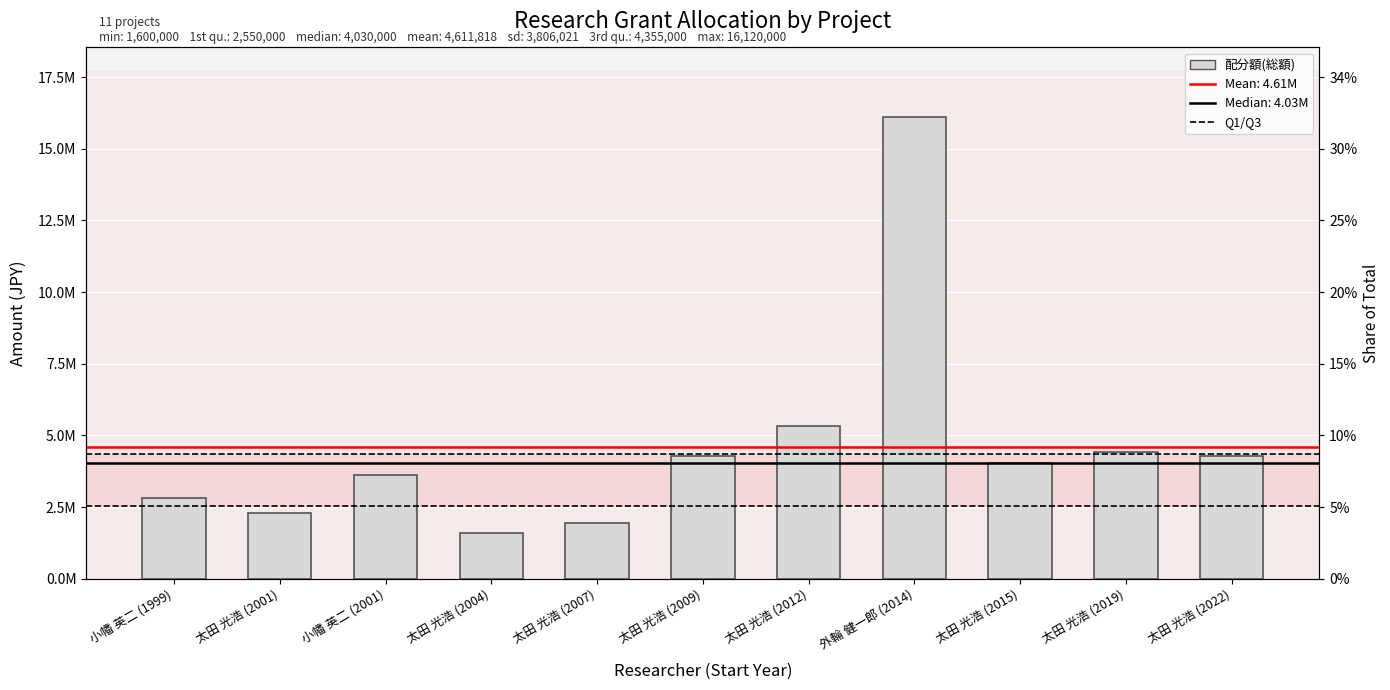

The chart shows a value of 7268425 at 太田 光浩 (2012). True or false?

False